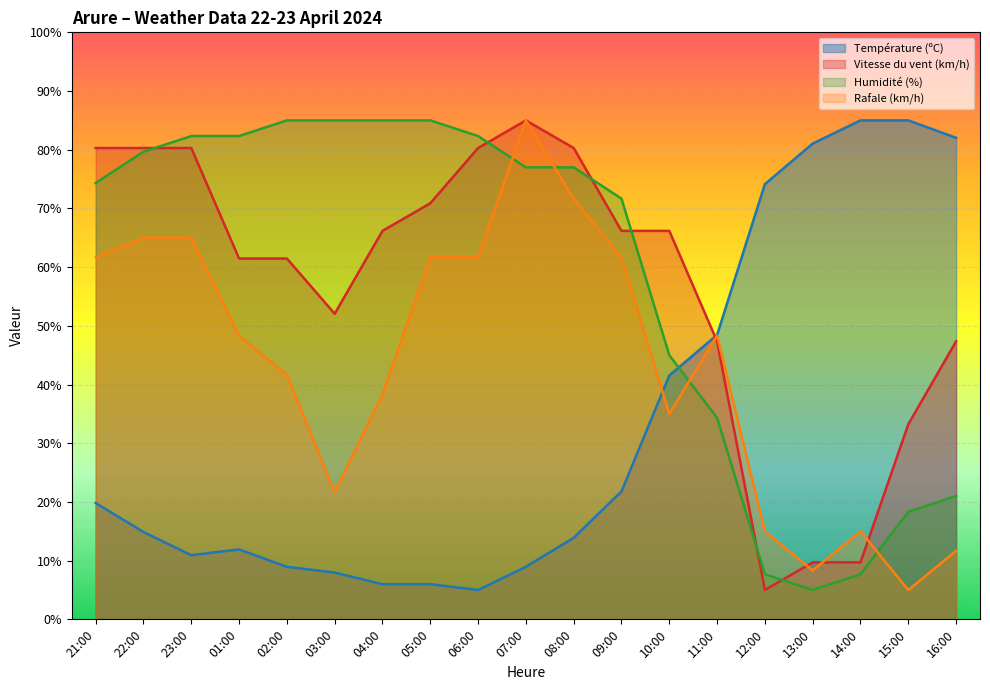

What are all the series names shown in the legend?

Température (ºC), Vitesse du vent (km/h), Humidité (%), Rafale (km/h)